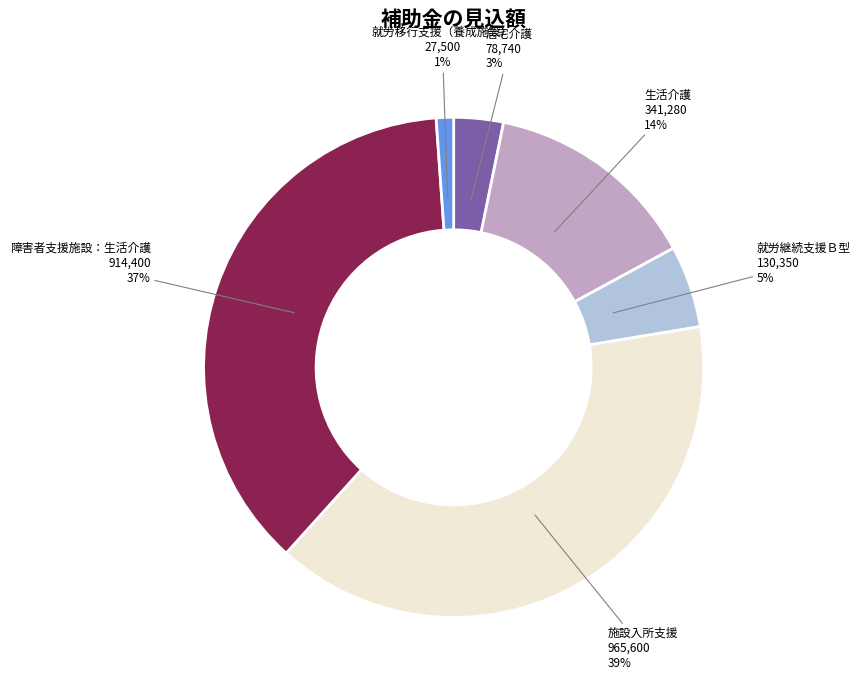

Between 居宅介護 and 就労移行支援（養成施設）, which is larger?

居宅介護